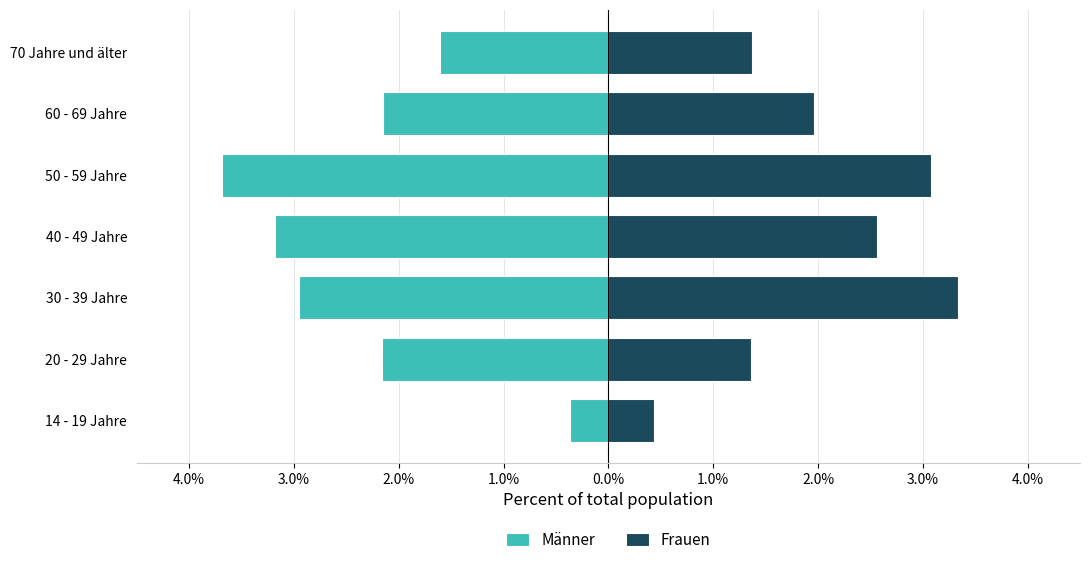

Which has a higher value, 70 Jahre und älter or 14 - 19 Jahre?

14 - 19 Jahre